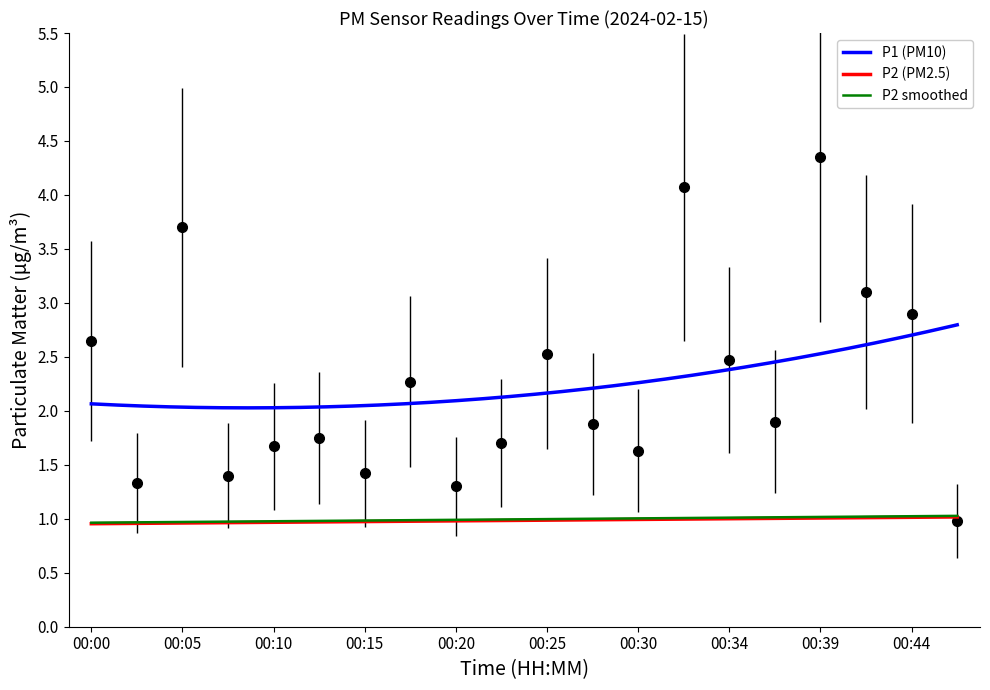

List the labels in order of value, smallest first.

00:47, 00:20, 00:02, 00:07, 00:15, 00:30, 00:10, 00:22, 00:12, 00:27, 00:37, 00:17, 00:34, 00:25, 00:00, 00:44, 00:42, 00:05, 00:32, 00:39